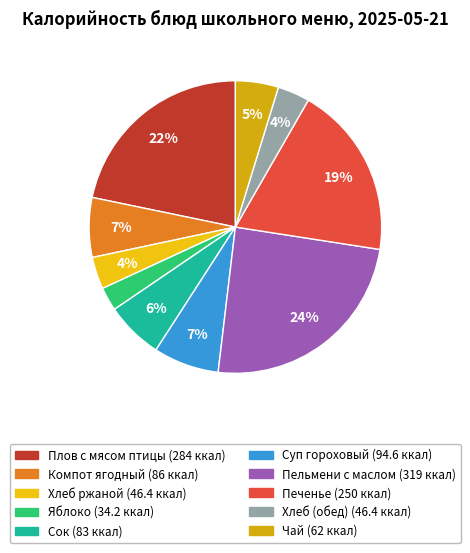

What is the change in value from Плов с мясом птицы to Печенье?

-34.0